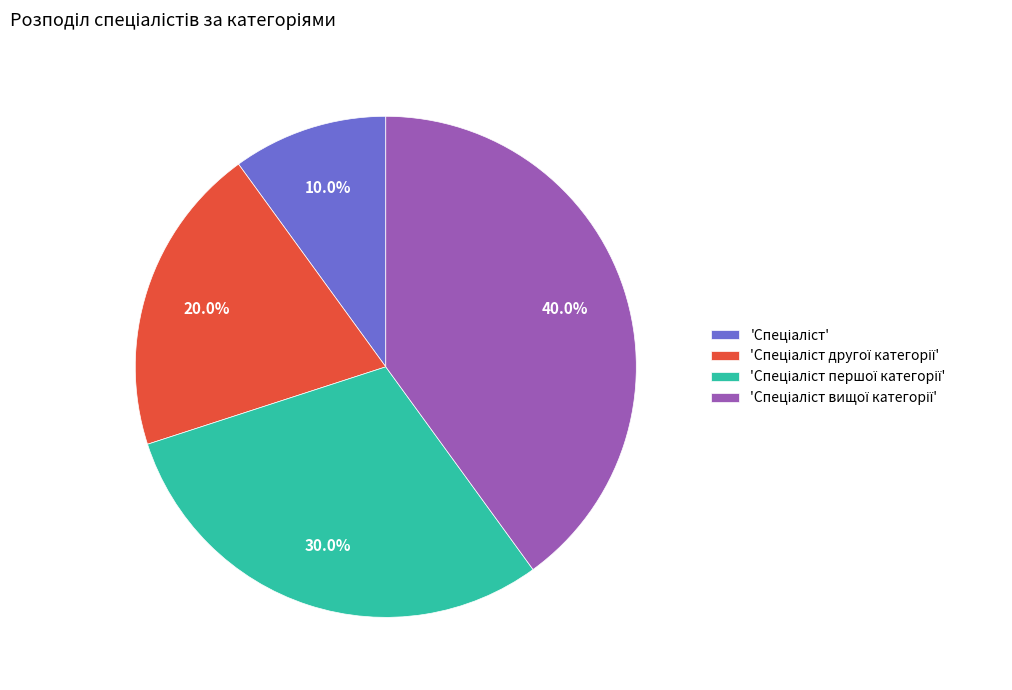

Is there any slice that represents more than half of the pie?

No